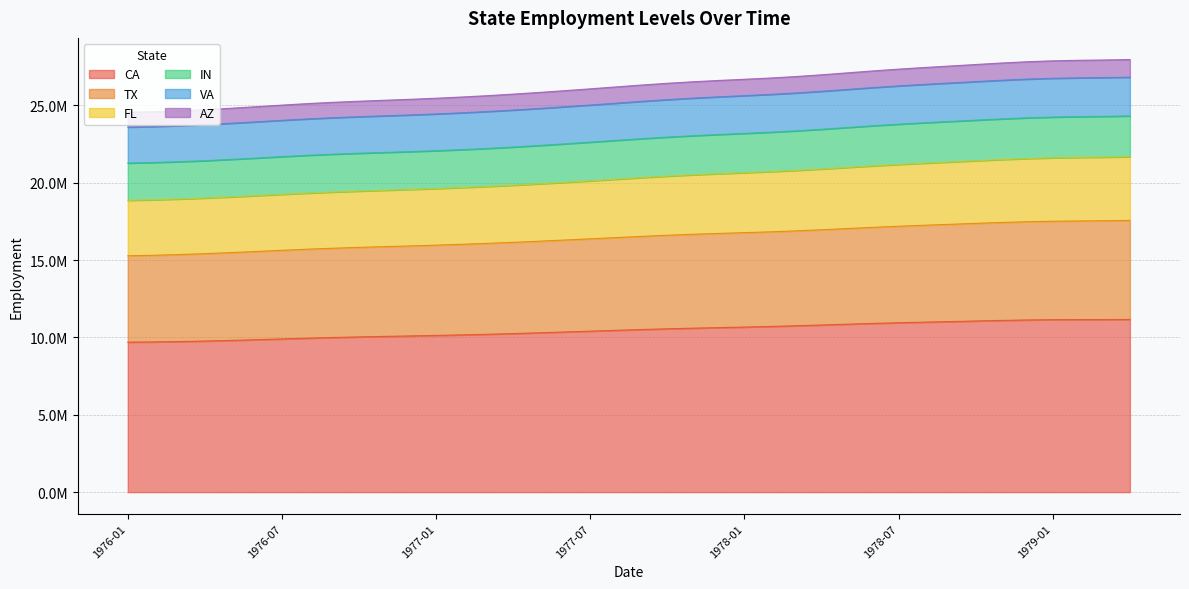

True or false: AZ has more than 2 interior local peaks.

False